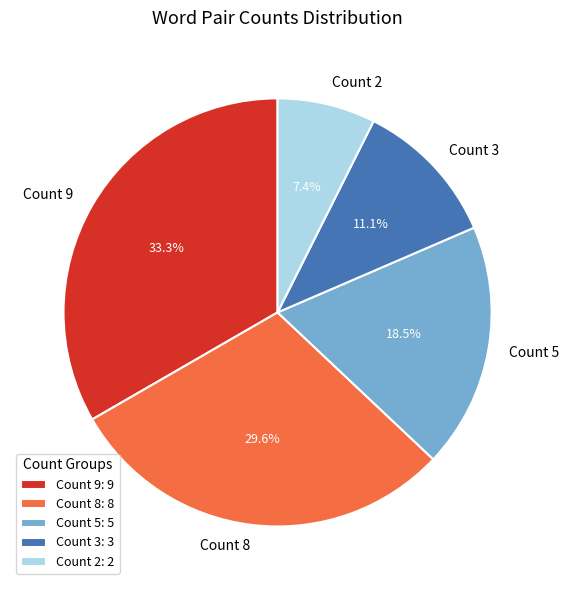

Is there any slice that represents more than half of the pie?

No